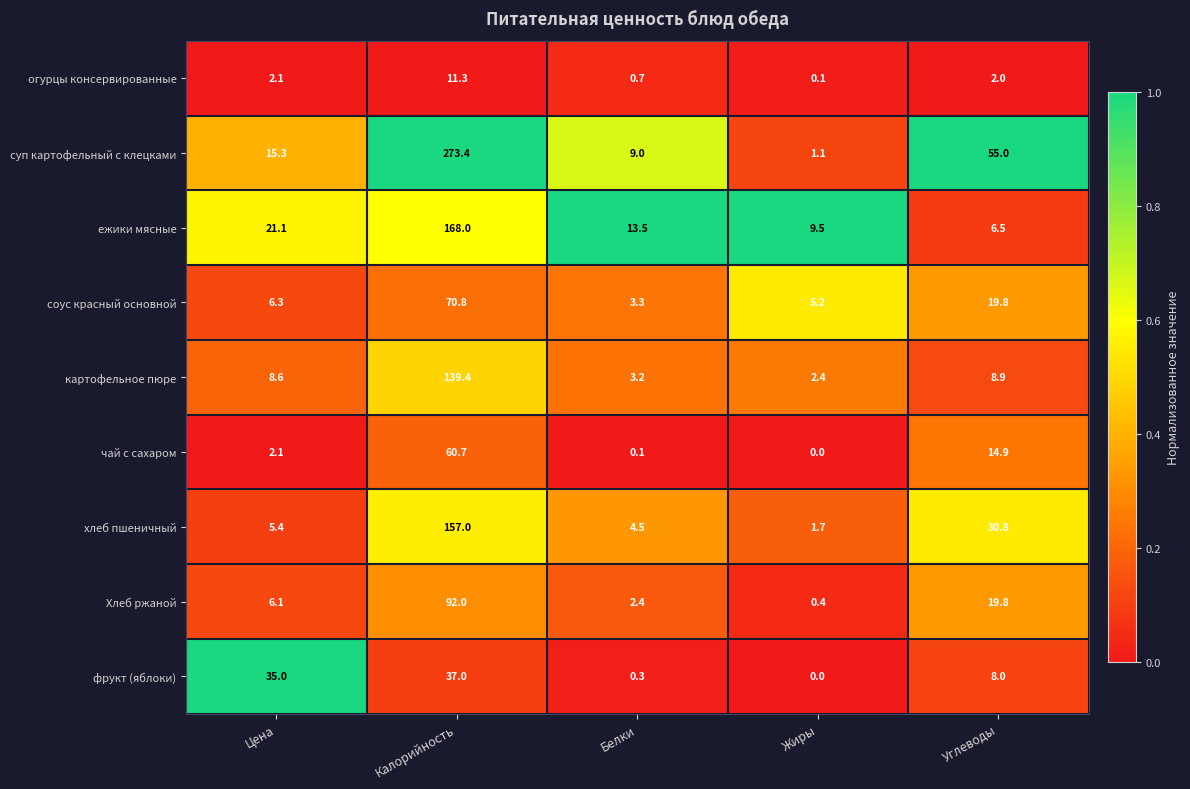

What is the lowest value of the суп картофельный с клецками series?

1.1